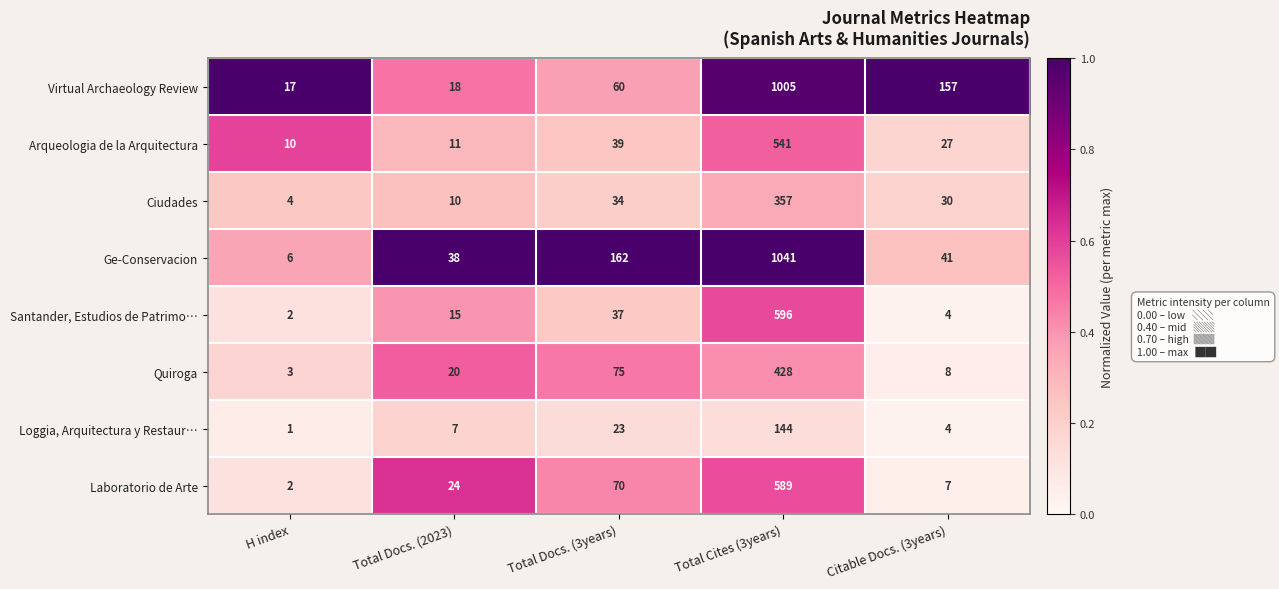

Rank the series at Total Docs. (2023) from highest to lowest value.

Ge-Conservacion, Laboratorio de Arte, Quiroga, Virtual Archaeology Review, Santander, Estudios de Patrimo…, Arqueologia de la Arquitectura, Ciudades, Loggia, Arquitectura y Restaur…